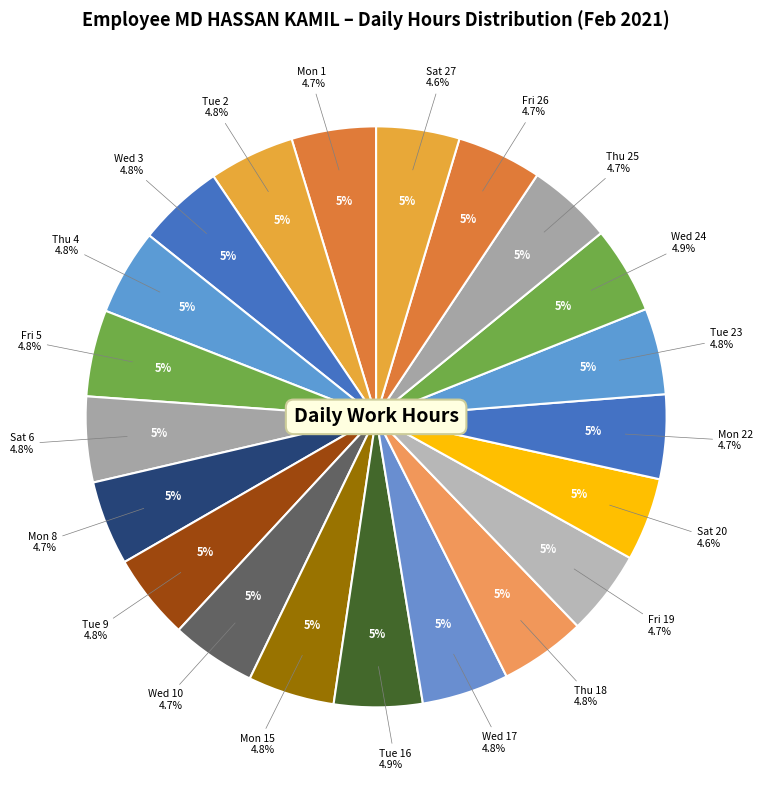

How many slices are in this pie chart?

21